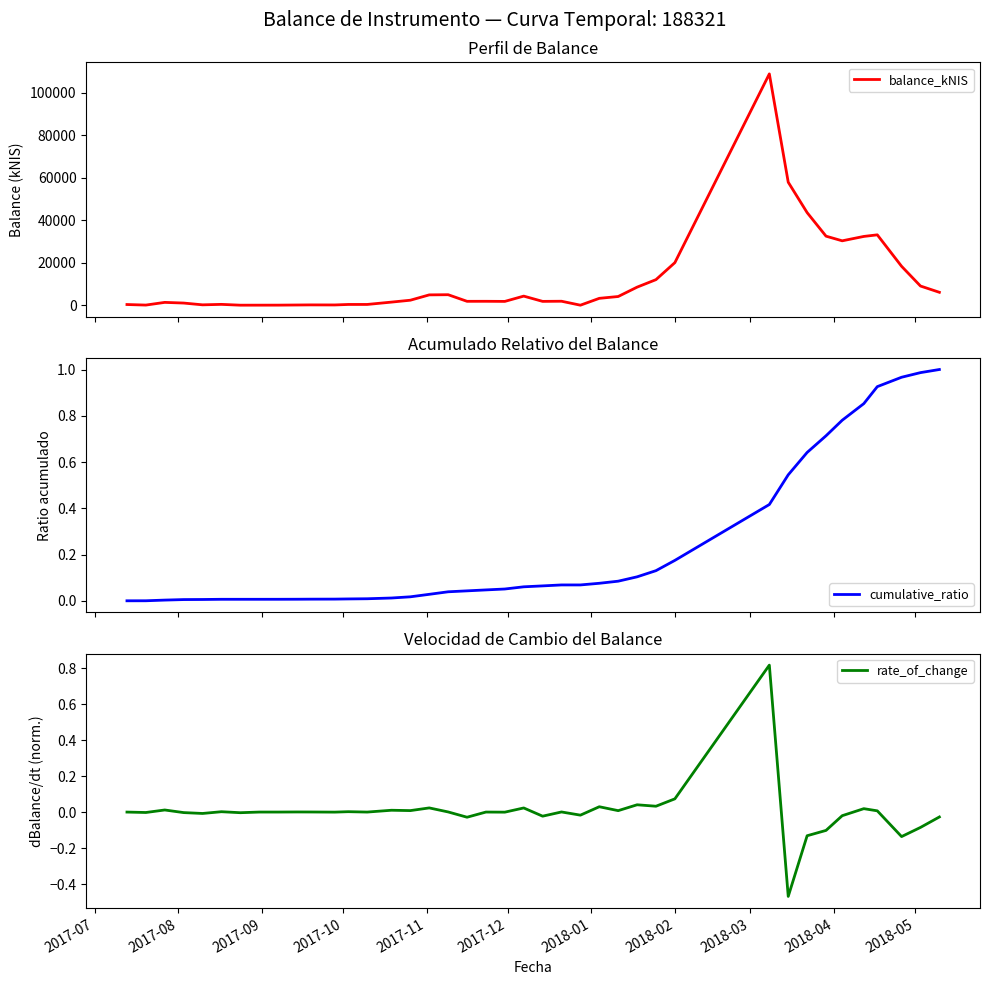

True or false: rate_of_change and balance_kNIS intersect in this chart.

False